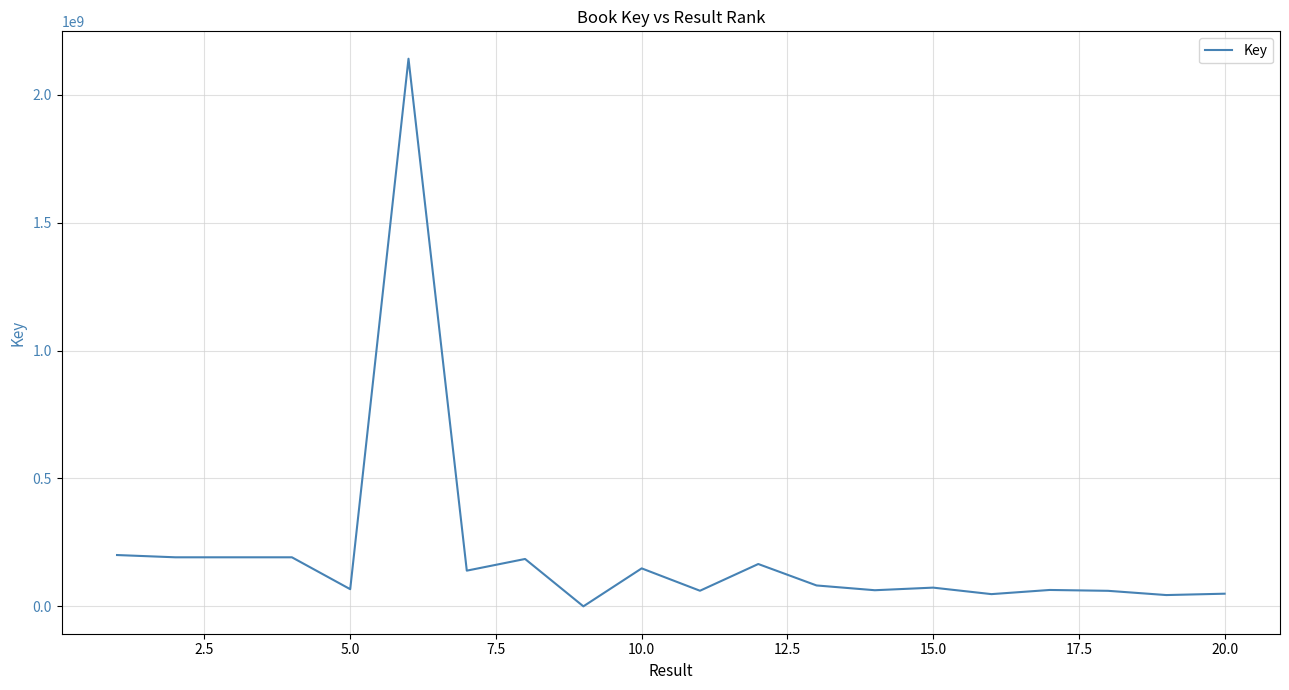

How many values are below 81654217?

10